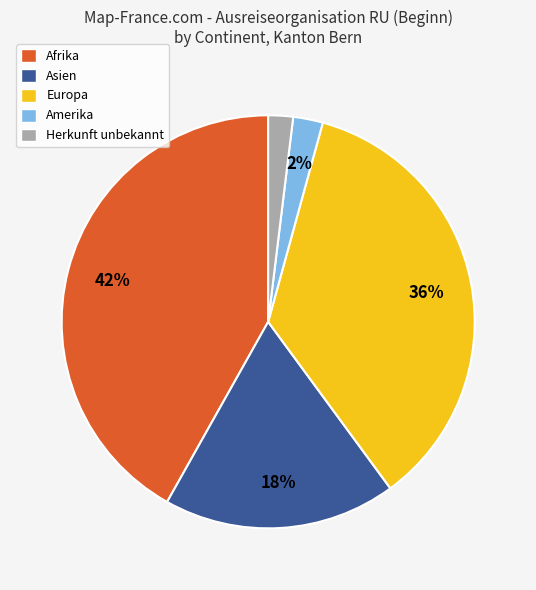

To the nearest percent, what is the difference between the largest and smallest slice percentages?

40%